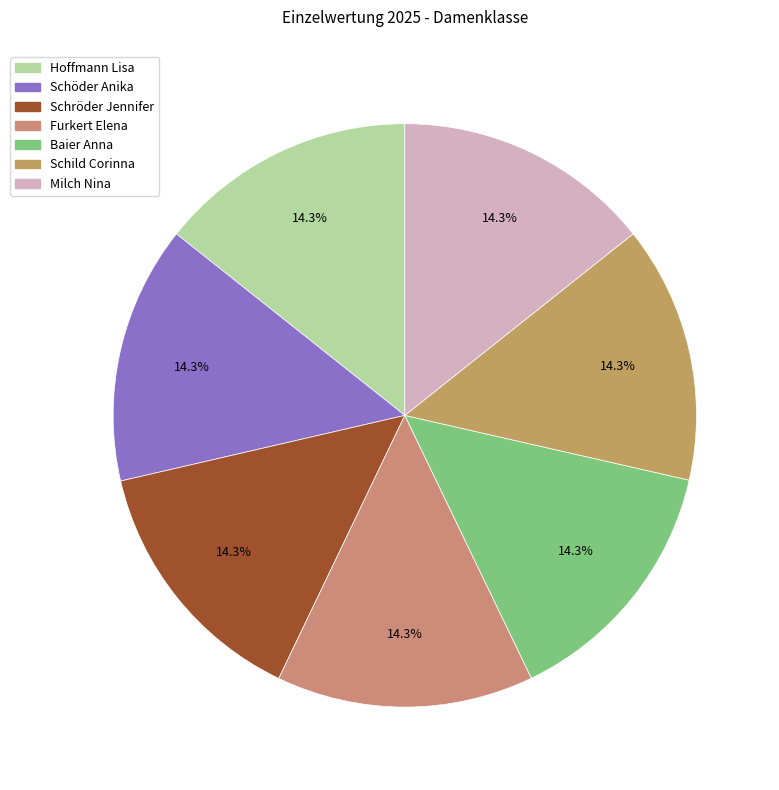

How many segments does this pie chart have?

7